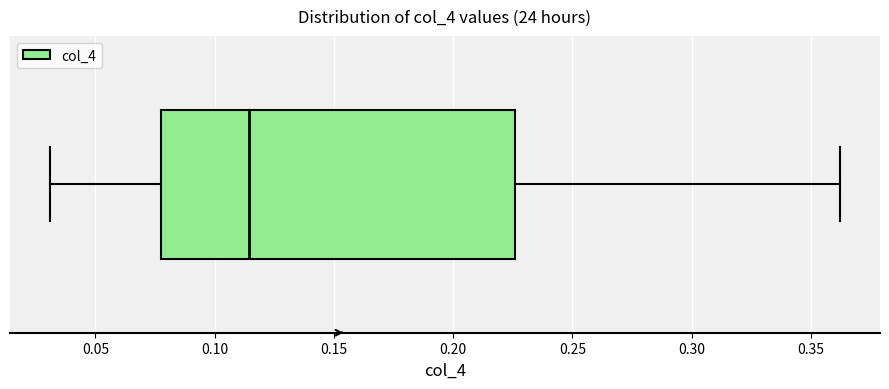

Transcribe this box plot: give where the median line is, the range the box spans, and where the two whiskers end, as read against the x-axis. The values are not printed on the chart, so give them approximately, as read against the axis.

median 0.115, box 0.075 to 0.225, whiskers 0.030 to 0.360